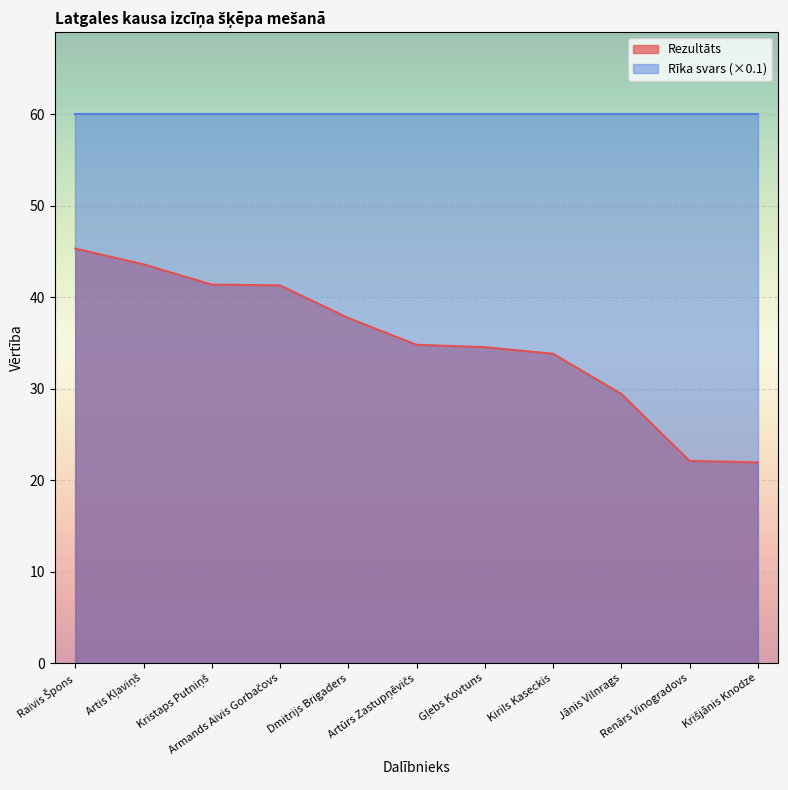

What position from the left is Armands Aivis Gorbačovs?

4